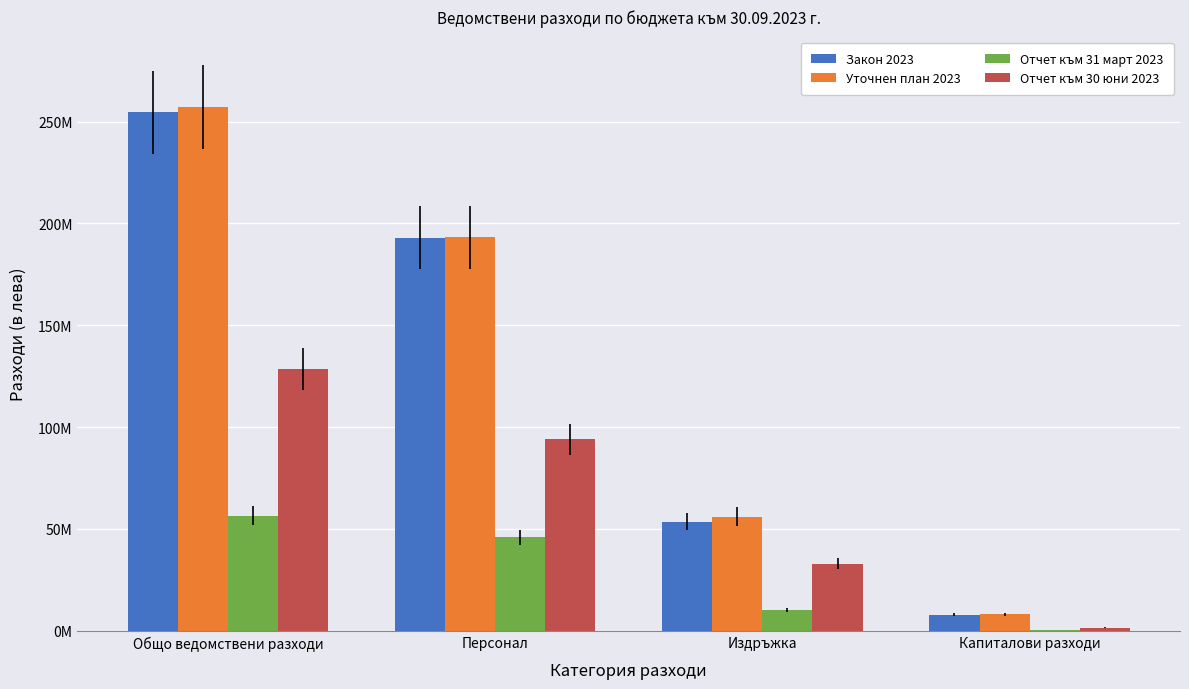

Are the bars horizontal?

No